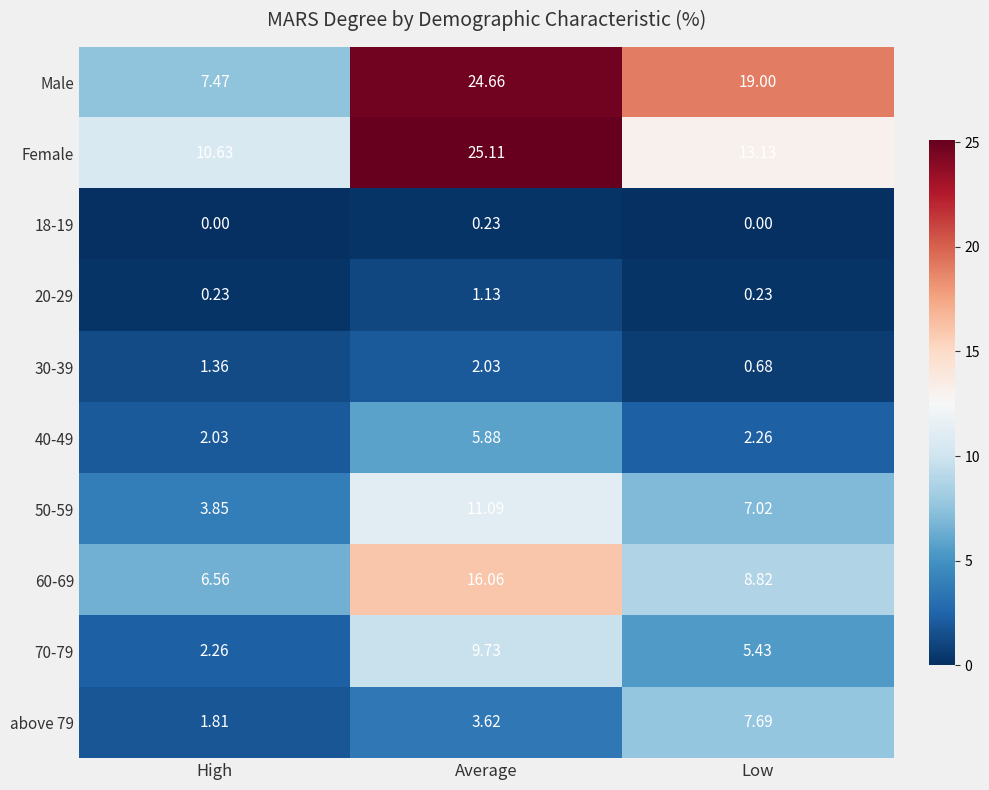

What is the spread (max minus min) of values at High?

10.6